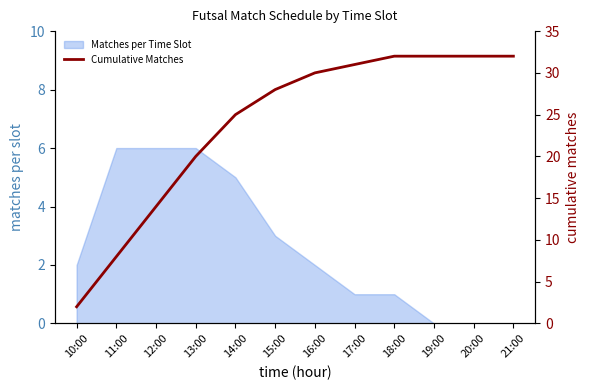

What is the label of the 10th point from the right?

12:00